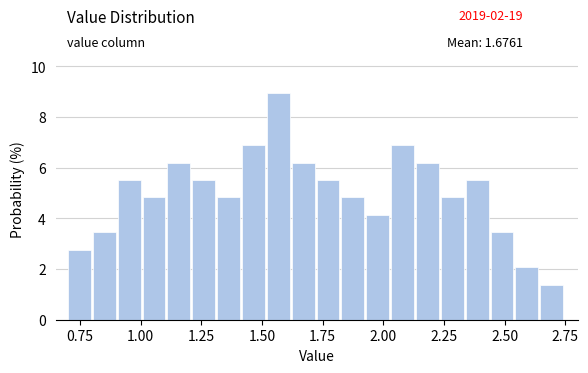

Read against the x-axis, roughly where is the centre of the tallest bar?

1.55